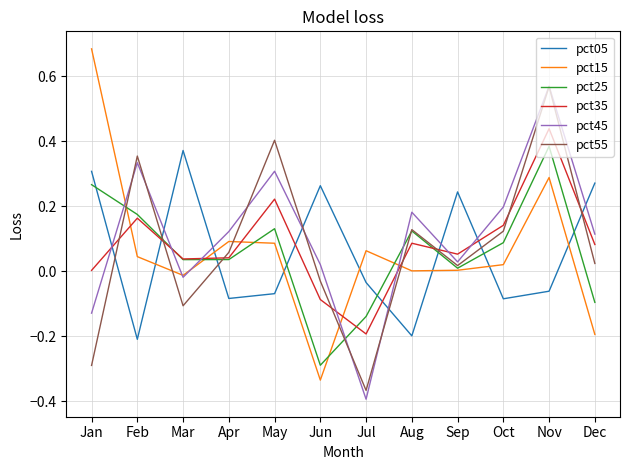

Is the value of pct55 at Aug greater than the value of pct25 at Jul?

Yes